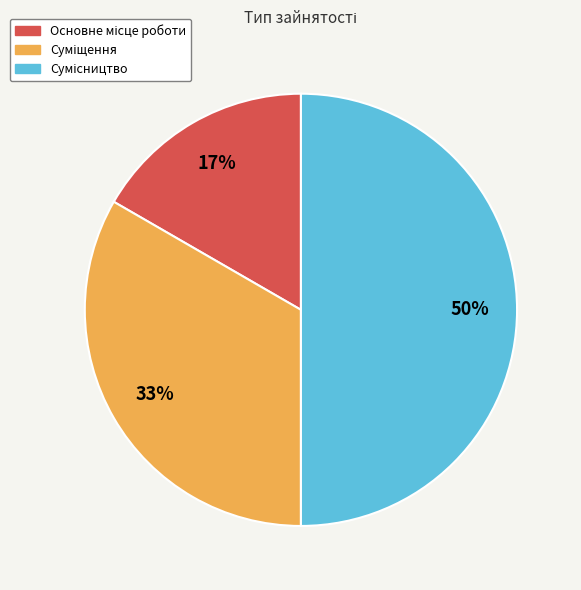

To the nearest percent, what is the average slice percentage?

33%